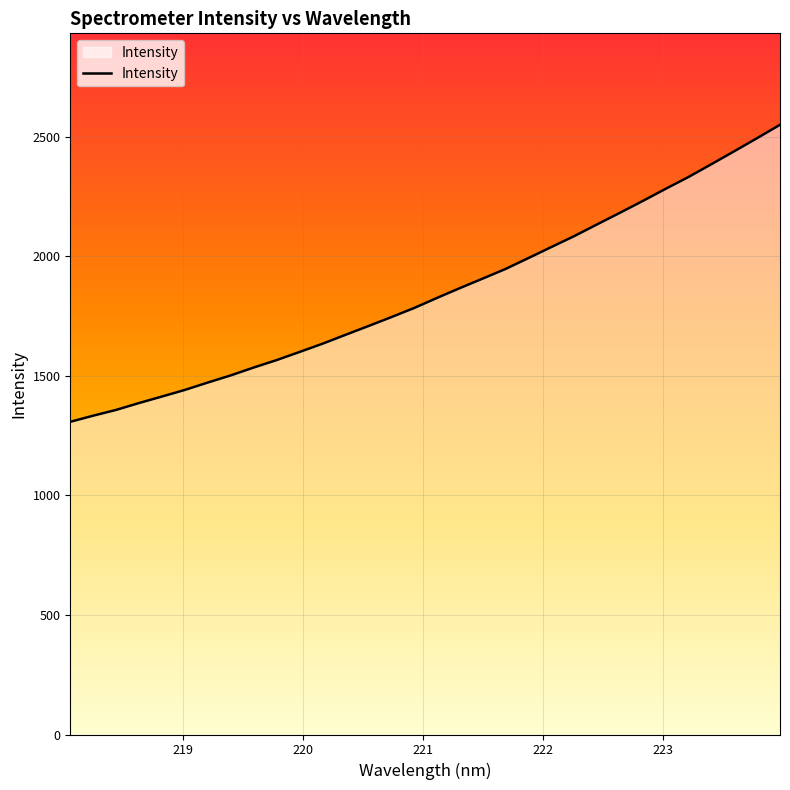

What is the greatest value displayed?

2549.2